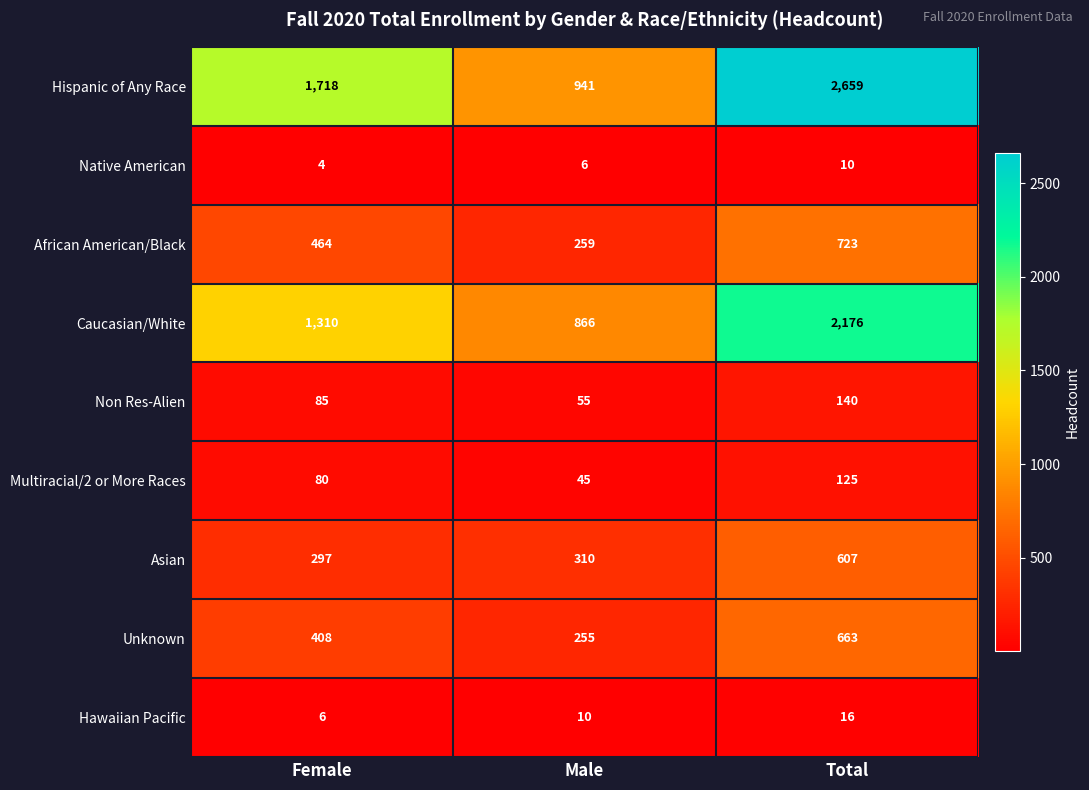

The value of Multiracial/2 or More Races at Total is 125. True or false?

True